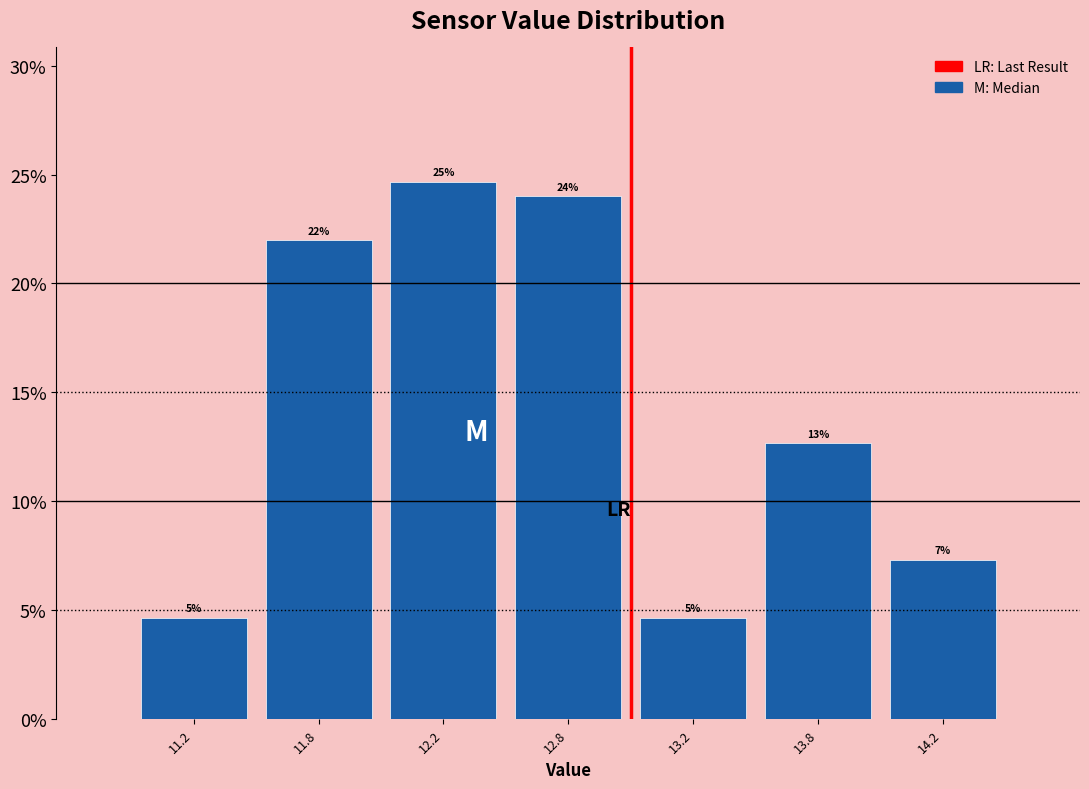

How many bars are there in total?

7